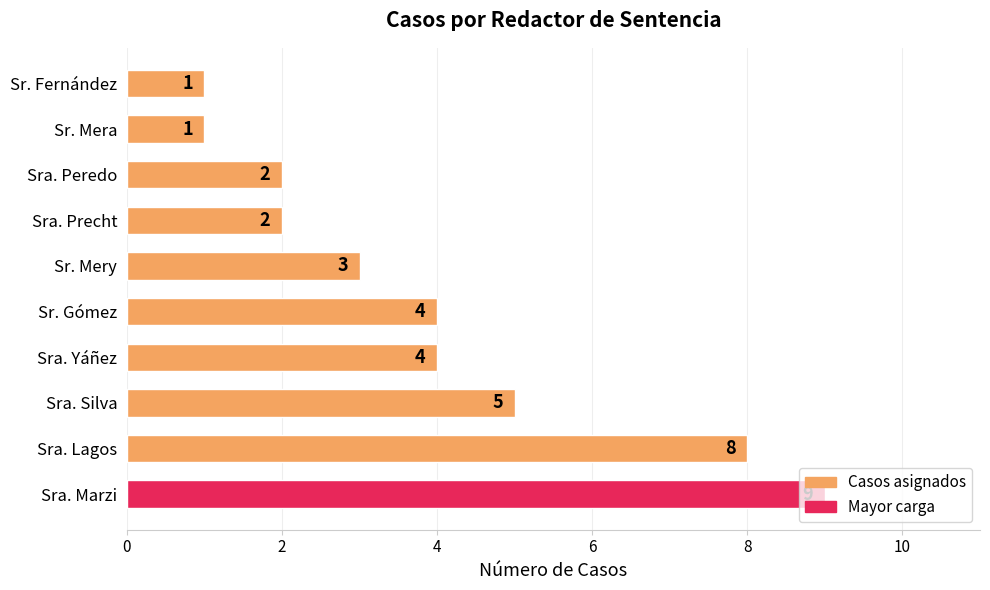

What is the difference between the maximum and minimum values?

8